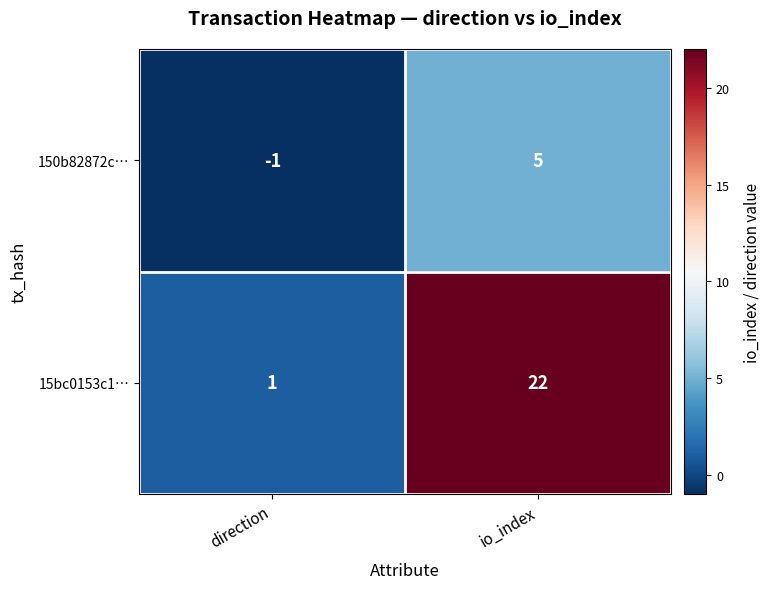

What value does the 150b82872c… series have at io_index?

5